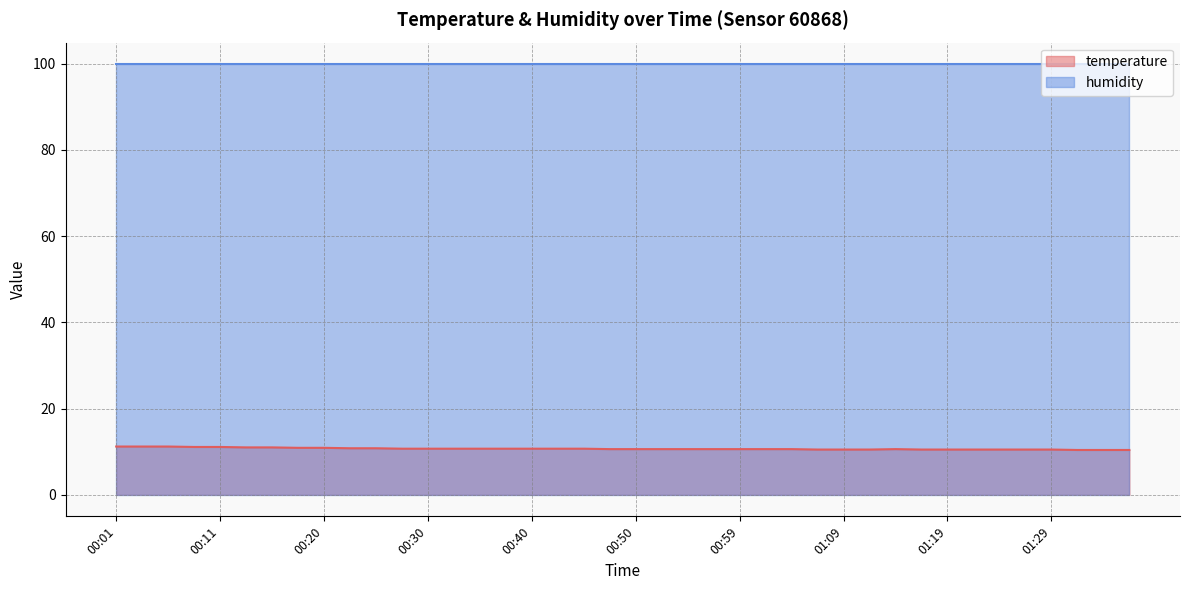

Reading left to right, extract all data points from this chart.

11.2	11.2	11.2	11.1	11.1	11.0	11.0	10.9	10.9	10.8	10.8	10.7	10.7	10.7	10.7	10.7	10.7	10.7	10.7	10.6	10.6	10.6	10.6	10.6	10.6	10.6	10.6	10.5	10.5	10.5	10.6	10.5	10.5	10.5	10.5	10.5	10.5	10.4	10.4	10.4